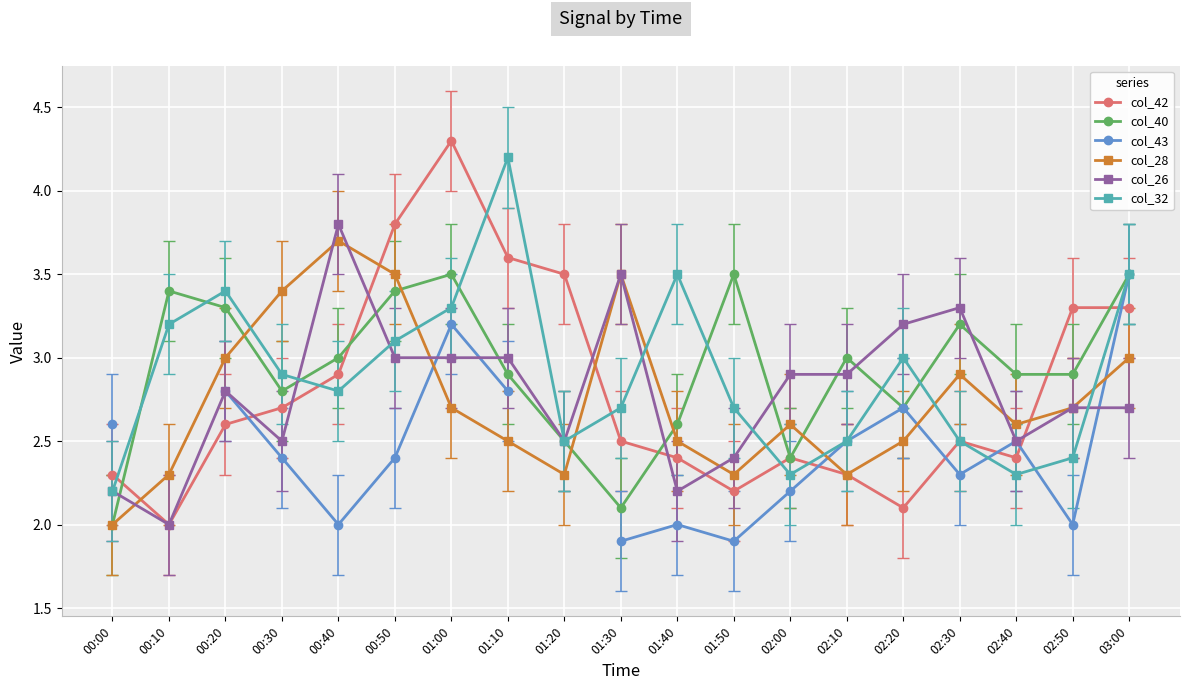

Is the value of col_40 at 01:10 greater than the value of col_28 at 01:50?

Yes